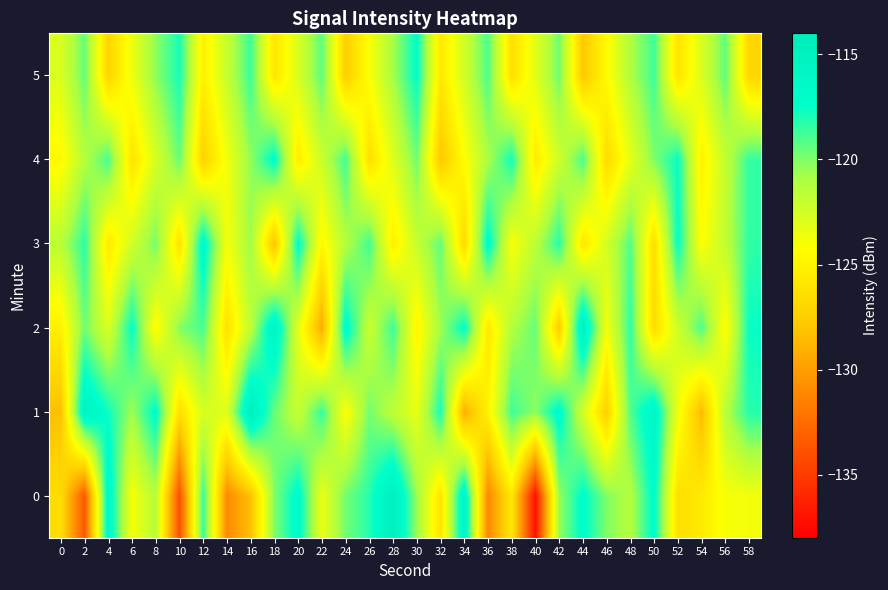

Reading left to right, list all the values displayed in this chart.

0: 0=-126.5	2=-133.5	4=-116.2	6=-124.0	8=-121.3	10=-134.0	12=-118.4	14=-131.0	16=-128.3	18=-120.0	20=-116.8	22=-123.5	24=-119.8	26=-118.2	28=-114.7	30=-120.5	32=-126.1	34=-115.6	36=-131.2	38=-125.8	40=-137.2	42=-120.5	44=-117.1	46=-120.0	48=-121.3	50=-117.1	52=-126.4	54=-125.6	56=-124.0	58=-123.8
1: 0=-128.3	2=-115.5	4=-117.7	6=-120.7	8=-117.1	10=-126.4	12=-122.6	14=-122.9	16=-114.6	18=-119.5	20=-122.0	22=-118.5	24=-124.3	26=-119.8	28=-121.6	30=-123.4	32=-117.9	34=-129.2	36=-125.1	38=-118.7	40=-120.3	42=-116.8	44=-122.5	46=-127.4	48=-119.1	50=-115.9	52=-123.7	54=-128.6	56=-121.4	58=-118.2
2: 0=-125.3	2=-119.7	4=-122.8	6=-117.4	8=-124.6	10=-120.1	12=-118.9	14=-126.3	16=-121.7	18=-115.5	20=-123.2	22=-129.4	24=-116.8	26=-122.1	28=-118.6	30=-124.9	32=-120.7	34=-117.3	36=-125.8	38=-121.2	40=-119.5	42=-127.6	44=-114.9	46=-123.8	48=-118.4	50=-126.7	52=-122.3	54=-119.0	56=-124.5	58=-117.6
3: 0=-121.5	2=-118.3	4=-125.7	6=-122.4	8=-119.8	10=-126.2	12=-116.5	14=-123.9	16=-120.6	18=-128.1	20=-117.2	22=-124.8	24=-121.3	26=-118.7	28=-125.4	30=-122.0	32=-119.4	34=-126.8	36=-116.9	38=-124.1	40=-121.6	42=-118.2	44=-125.9	46=-122.5	48=-119.1	50=-126.5	52=-117.5	54=-124.3	56=-121.8	58=-118.4
4: 0=-124.7	2=-121.3	4=-118.9	6=-126.1	8=-122.7	10=-119.5	12=-127.3	14=-123.8	16=-120.4	18=-117.1	20=-125.5	22=-122.2	24=-118.8	26=-126.4	28=-123.0	30=-119.7	32=-127.9	34=-124.4	36=-121.0	38=-117.8	40=-125.6	42=-122.3	44=-118.9	46=-126.7	48=-123.3	50=-120.0	52=-117.6	54=-125.2	56=-121.9	58=-118.5
5: 0=-122.8	2=-119.5	4=-127.1	6=-123.6	8=-120.3	10=-117.9	12=-125.3	14=-122.0	16=-118.6	18=-126.0	20=-122.7	22=-119.3	24=-127.5	26=-124.1	28=-120.8	30=-117.4	32=-125.8	34=-122.4	36=-119.0	38=-126.4	40=-123.1	42=-119.7	44=-127.9	46=-124.5	48=-121.1	50=-118.7	52=-126.1	54=-122.8	56=-119.4	58=-127.0